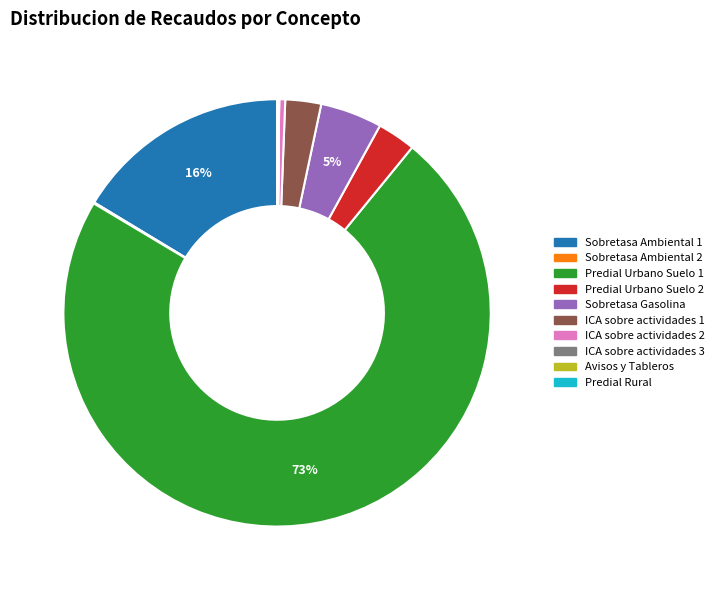

Is there a majority slice in this chart?

Yes